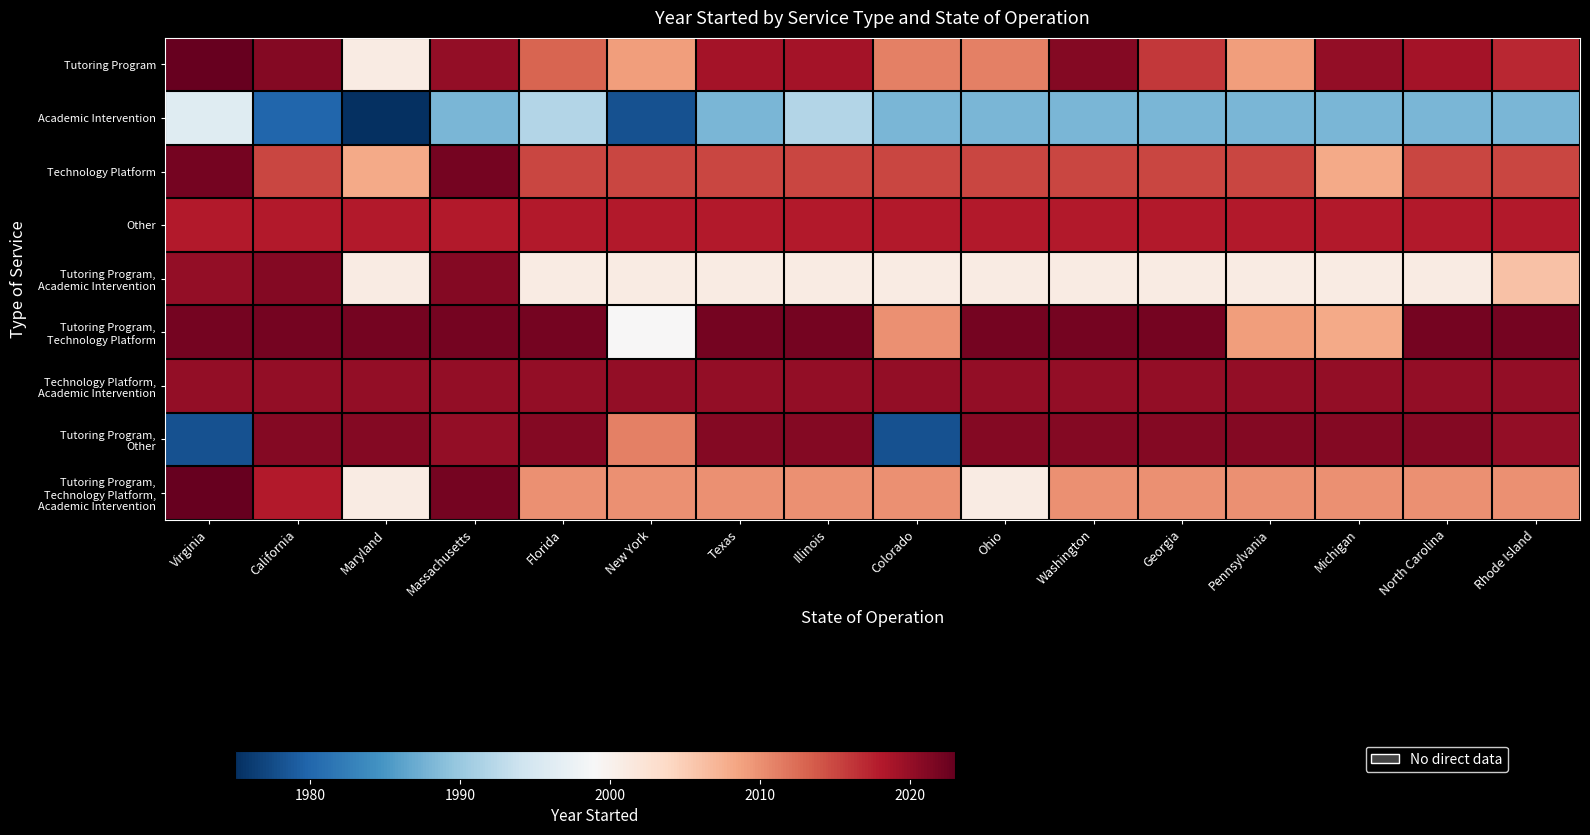

What is the total value across all series at Rhode Island?

18116